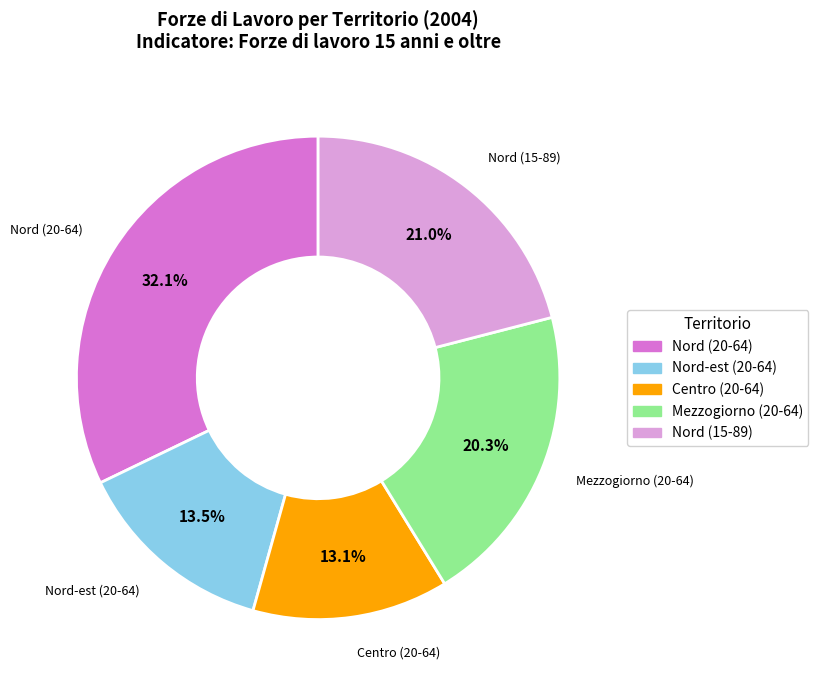

Which has a higher value, Centro (20-64) or Mezzogiorno (20-64)?

Mezzogiorno (20-64)